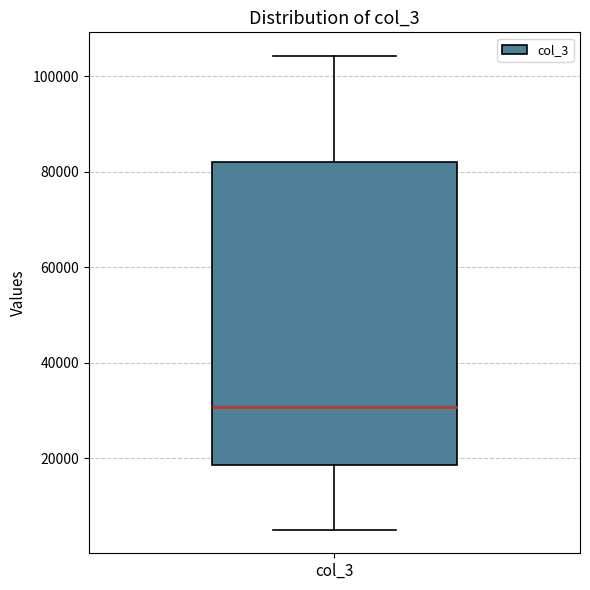

Transcribe this box plot: give where the median line is, the range the box spans, and where the two whiskers end, as read against the y-axis. The values are not printed on the chart, so give them approximately, as read against the axis.

median 30000, box 18000 to 82000, whiskers 6000 to 104000